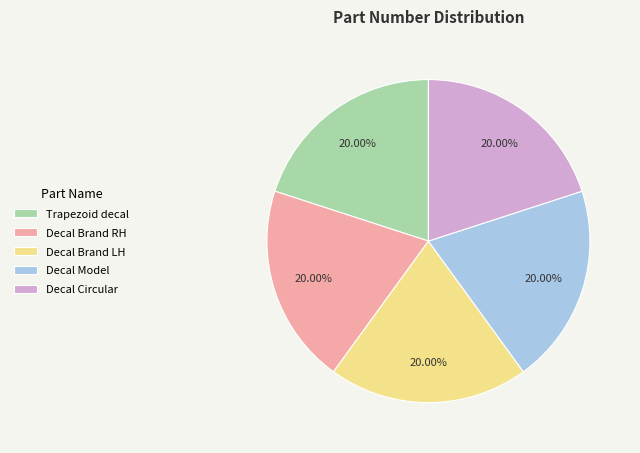

Is it true that Decal Circular is 20% of the pie?

True